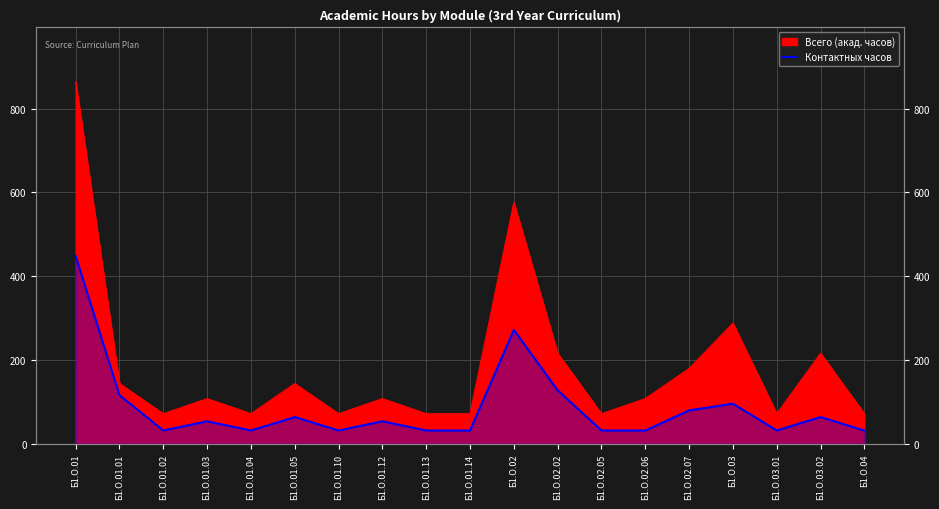

How many data points are less than 54?

9